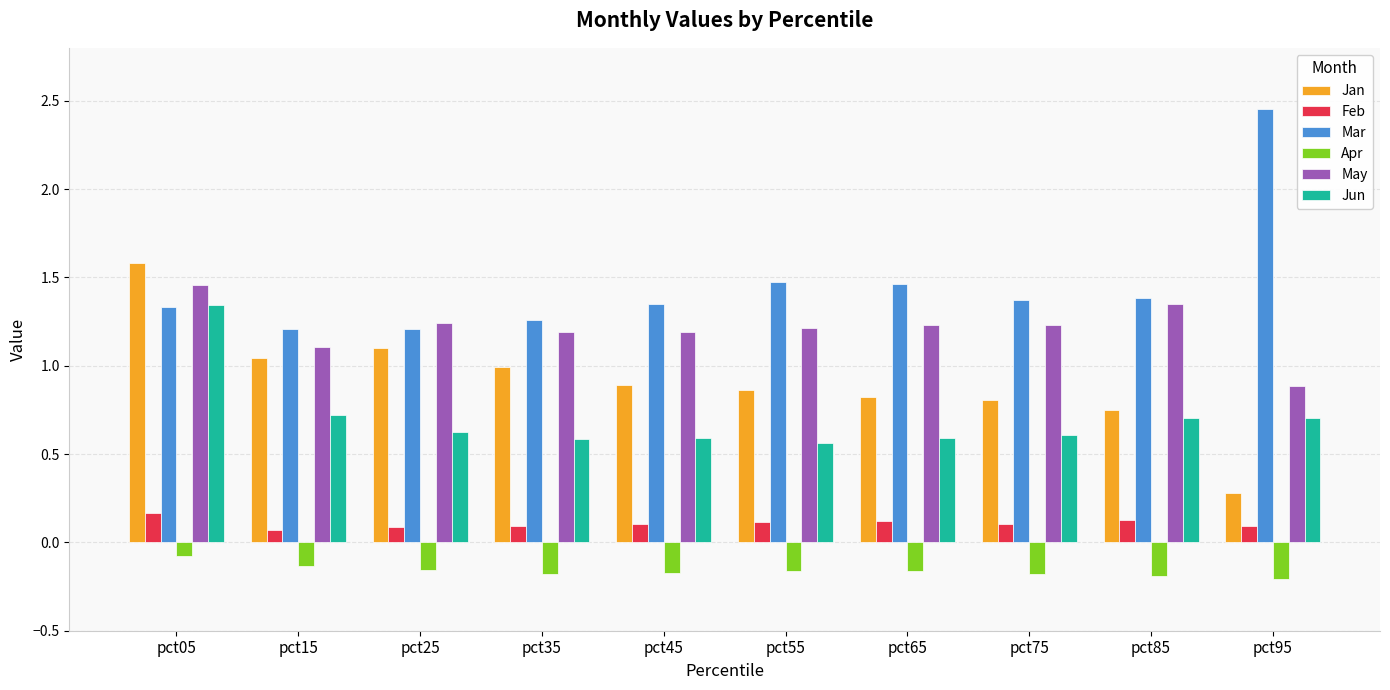

Count the number of categories in the chart.

10